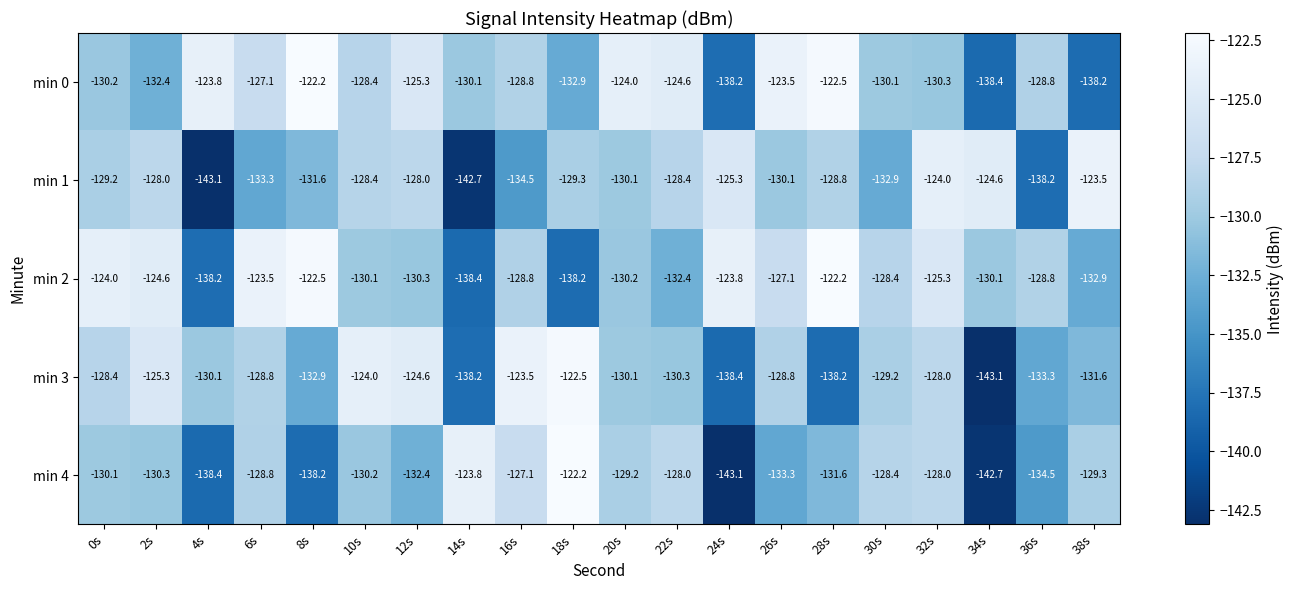

What is the difference between the min 3 values at 32s and 20s?

2.1